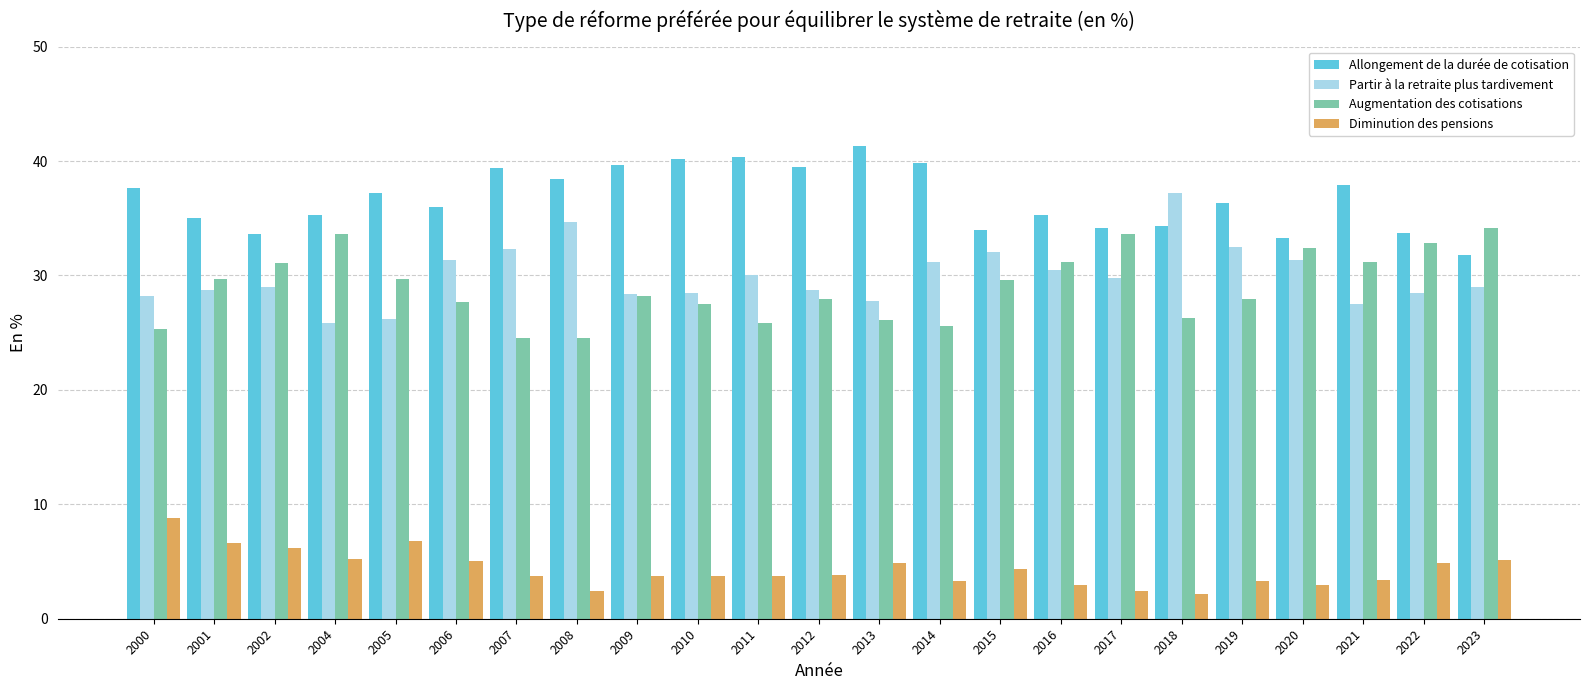

How many groups of bars are there?

23